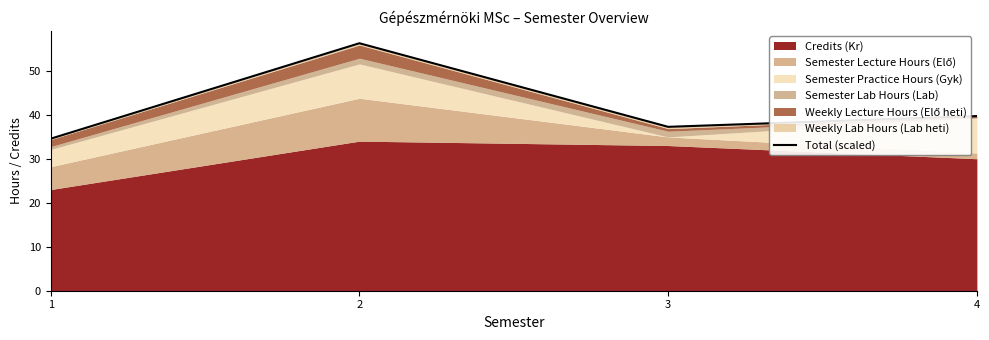

Reading left to right, extract all data points from this chart.

1=34.6	2=56.2	3=37.2	4=39.7